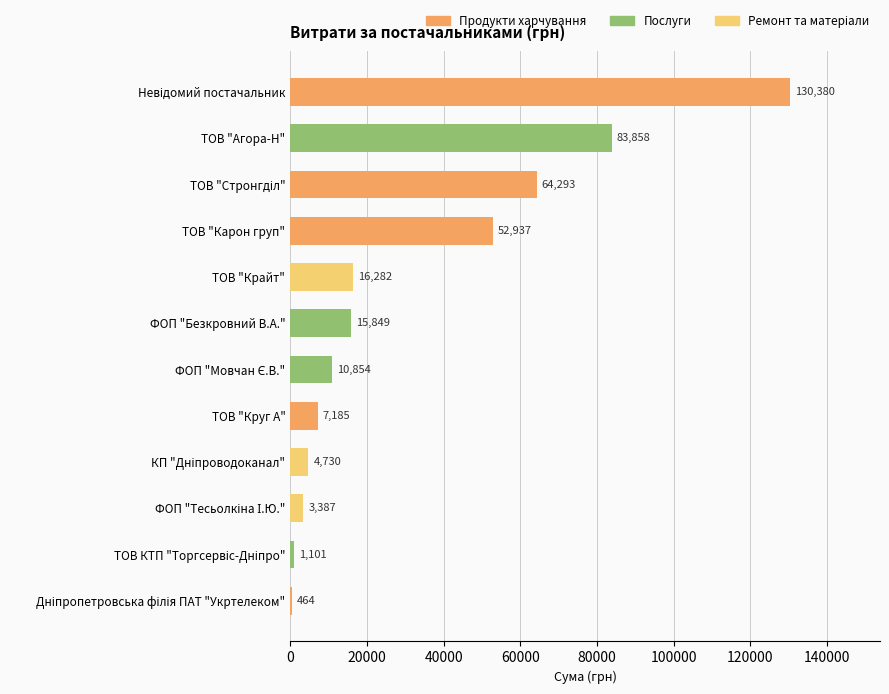

What is the greatest value displayed?

130379.7